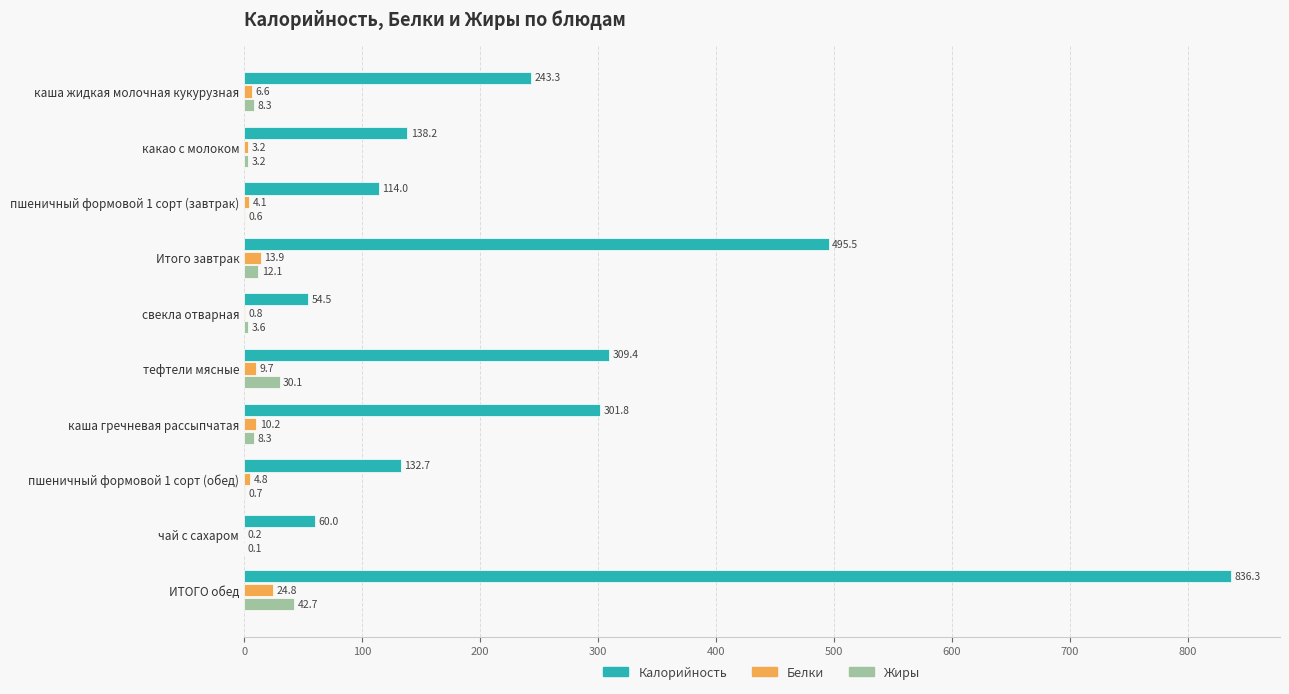

What value does the Калорийность series have at ИТОГО обед?

836.3